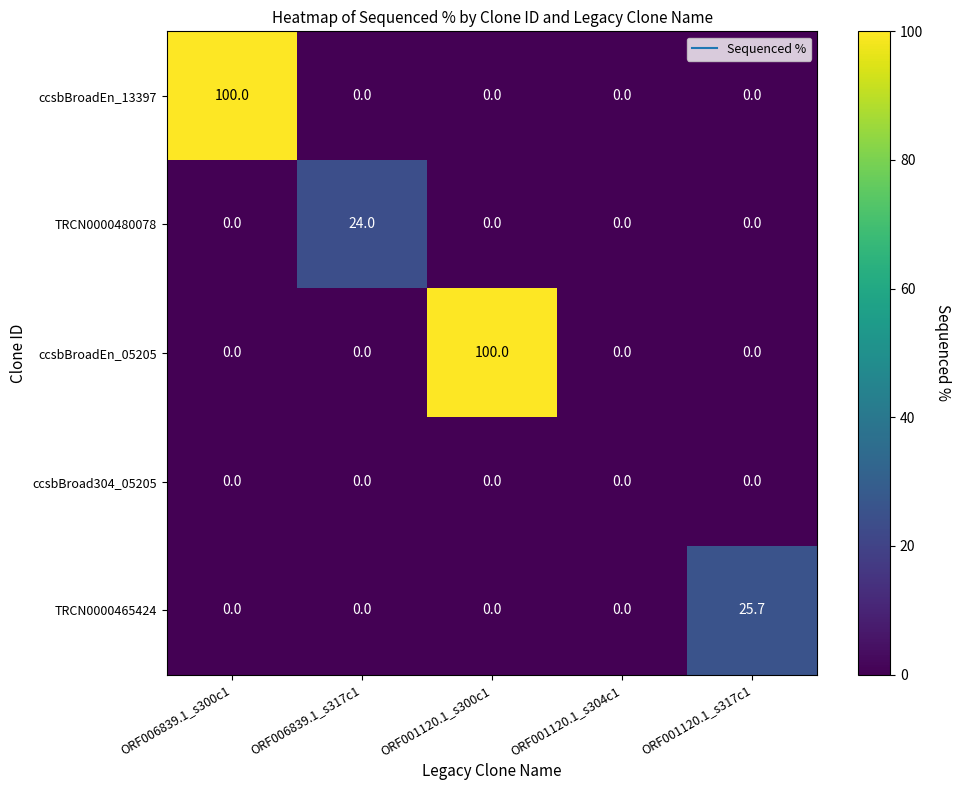

Reading left to right, extract all data points from this chart.

ccsbBroadEn_13397: ORF006839.1_s300c1=100.0	ORF006839.1_s317c1=0.0	ORF001120.1_s300c1=0.0	ORF001120.1_s304c1=0.0	ORF001120.1_s317c1=0.0
TRCN0000480078: ORF006839.1_s300c1=0.0	ORF006839.1_s317c1=24.0	ORF001120.1_s300c1=0.0	ORF001120.1_s304c1=0.0	ORF001120.1_s317c1=0.0
ccsbBroadEn_05205: ORF006839.1_s300c1=0.0	ORF006839.1_s317c1=0.0	ORF001120.1_s300c1=100.0	ORF001120.1_s304c1=0.0	ORF001120.1_s317c1=0.0
ccsbBroad304_05205: ORF006839.1_s300c1=0.0	ORF006839.1_s317c1=0.0	ORF001120.1_s300c1=0.0	ORF001120.1_s304c1=0.0	ORF001120.1_s317c1=0.0
TRCN0000465424: ORF006839.1_s300c1=0.0	ORF006839.1_s317c1=0.0	ORF001120.1_s300c1=0.0	ORF001120.1_s304c1=0.0	ORF001120.1_s317c1=25.7